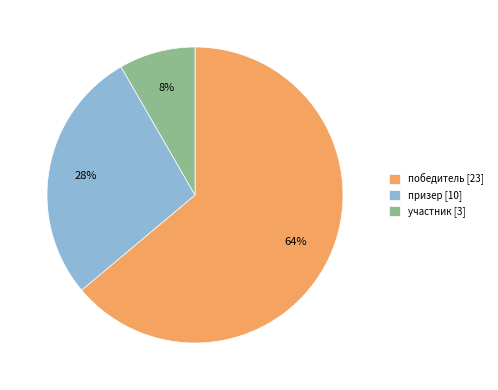

Is the sum of призер [10] and участник [3] greater than half?

No